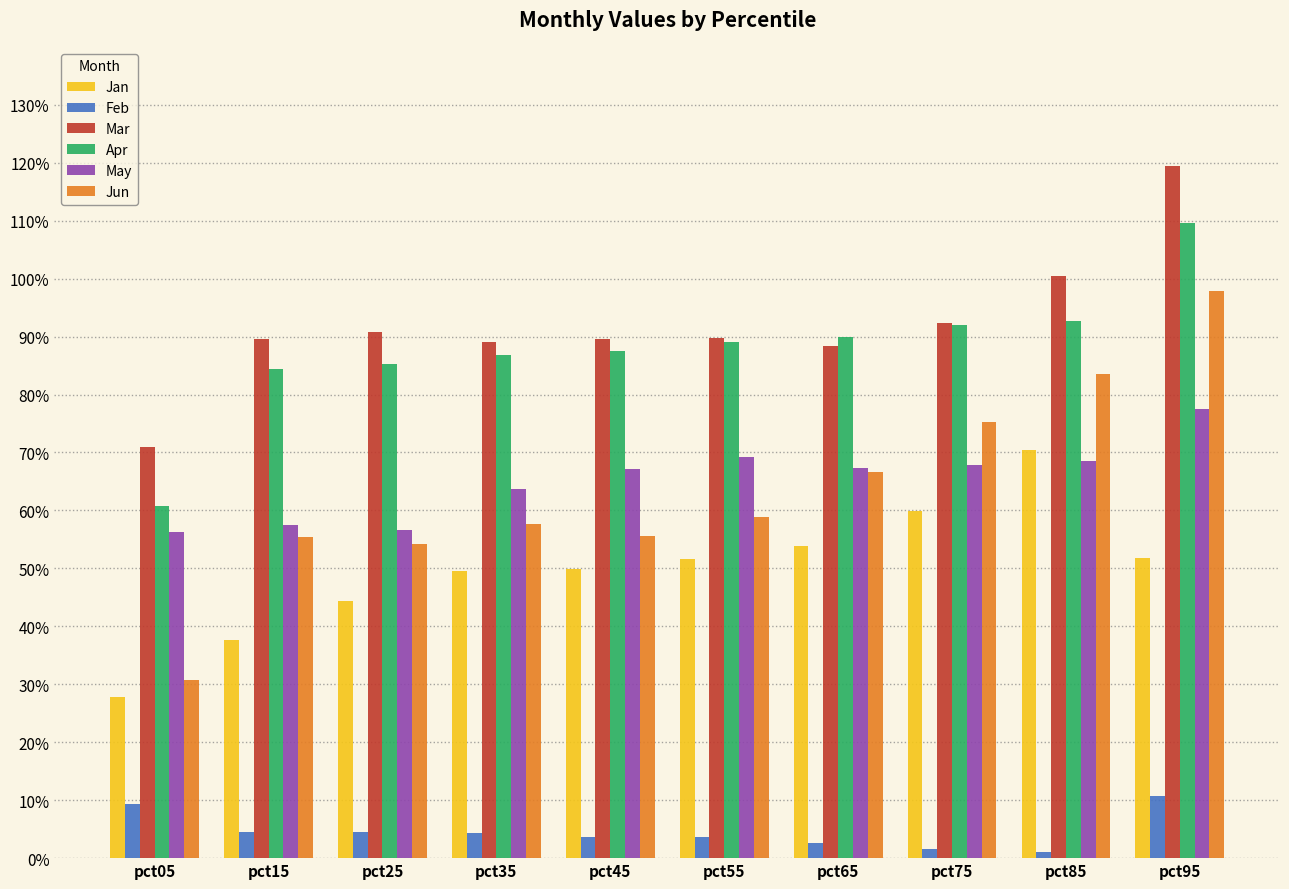

True or false: Mar has a value of 0.9 at pct75.

True